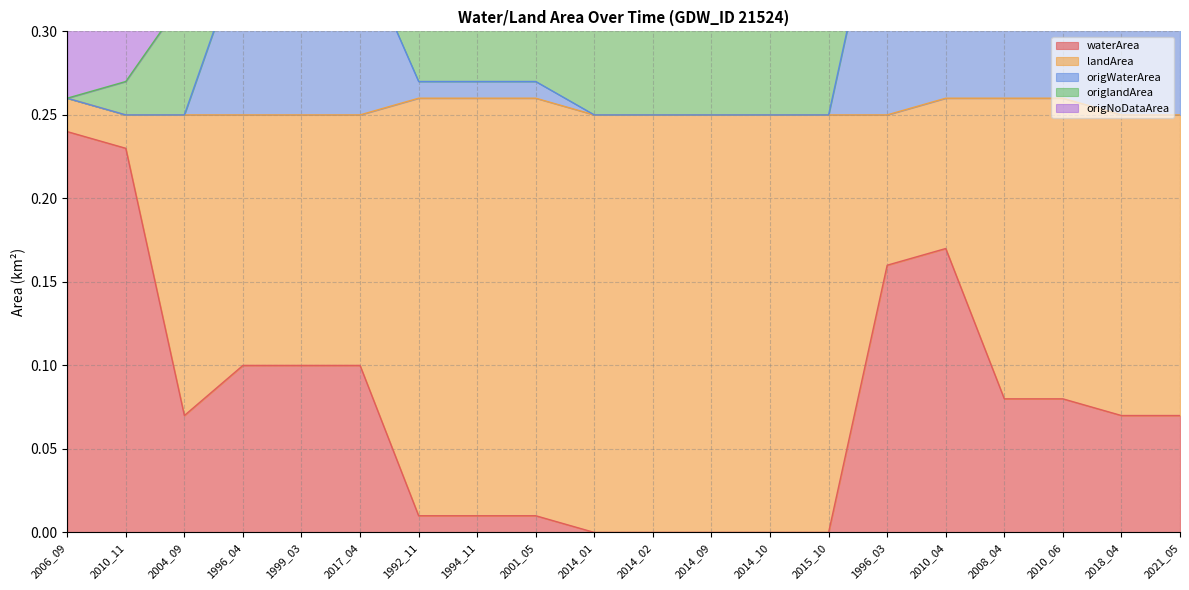

Is it true that waterArea equals 0.0 at 2014_01?

True